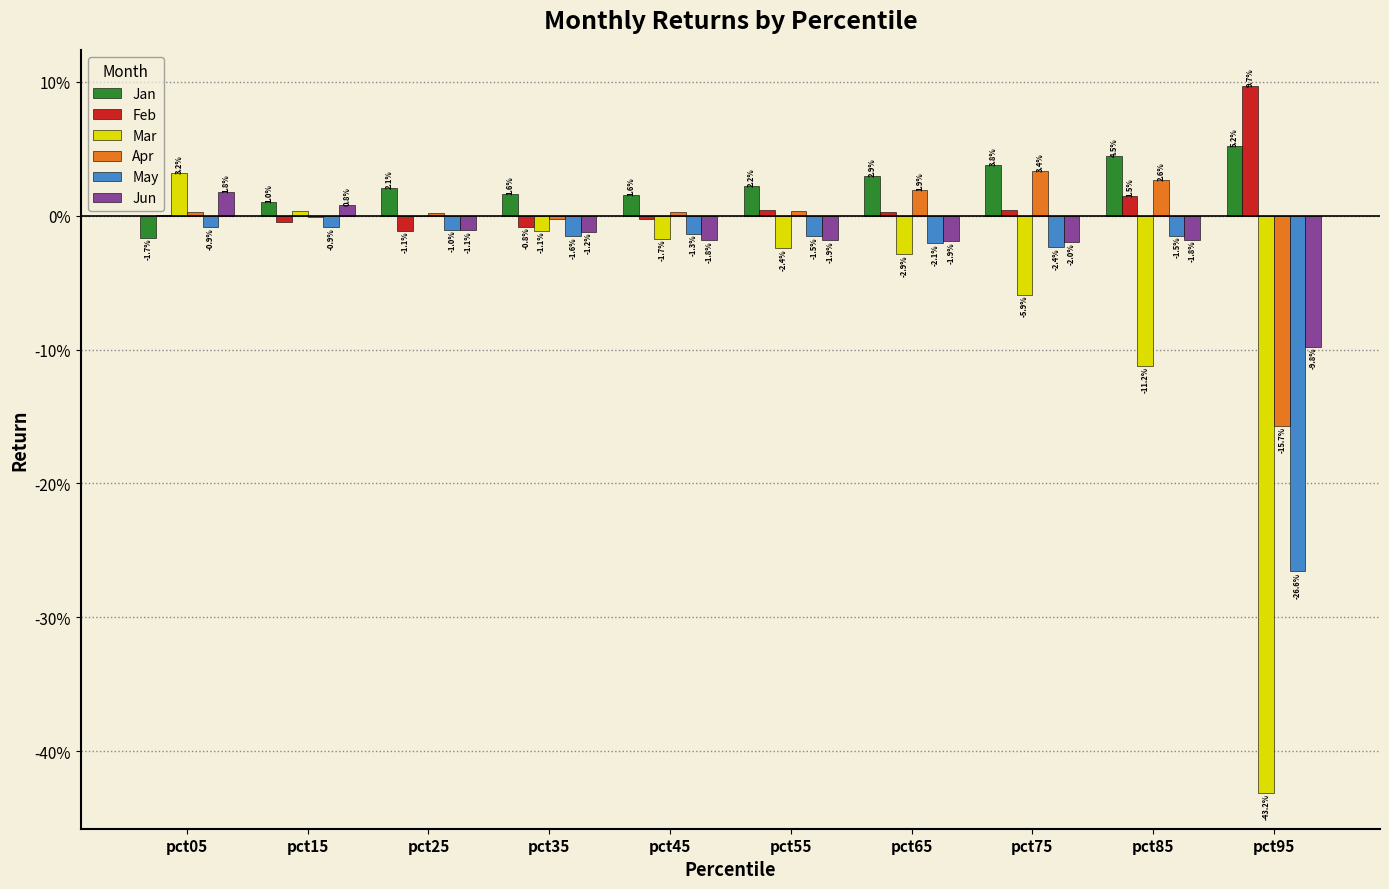

Are the bars grouped side by side (vs. stacked)?

Yes